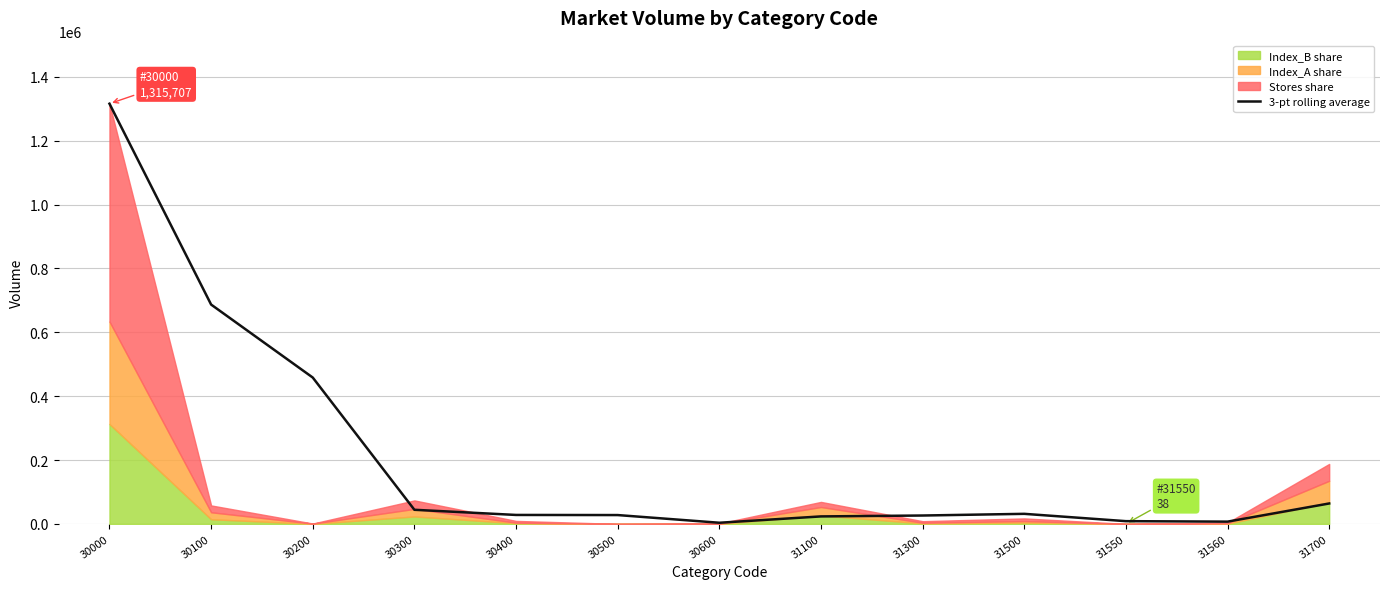

Reading right to left, transcribe all the data shown in this chart.

31700=63930.0	31560=7066.0	31550=8558.3	31500=31495.7	31300=26232.0	31100=23418.0	30600=3588.7	30500=27647.0	30400=28012.7	30300=44173.0	30200=458229.7	30100=686775.0	30000=1315707.0